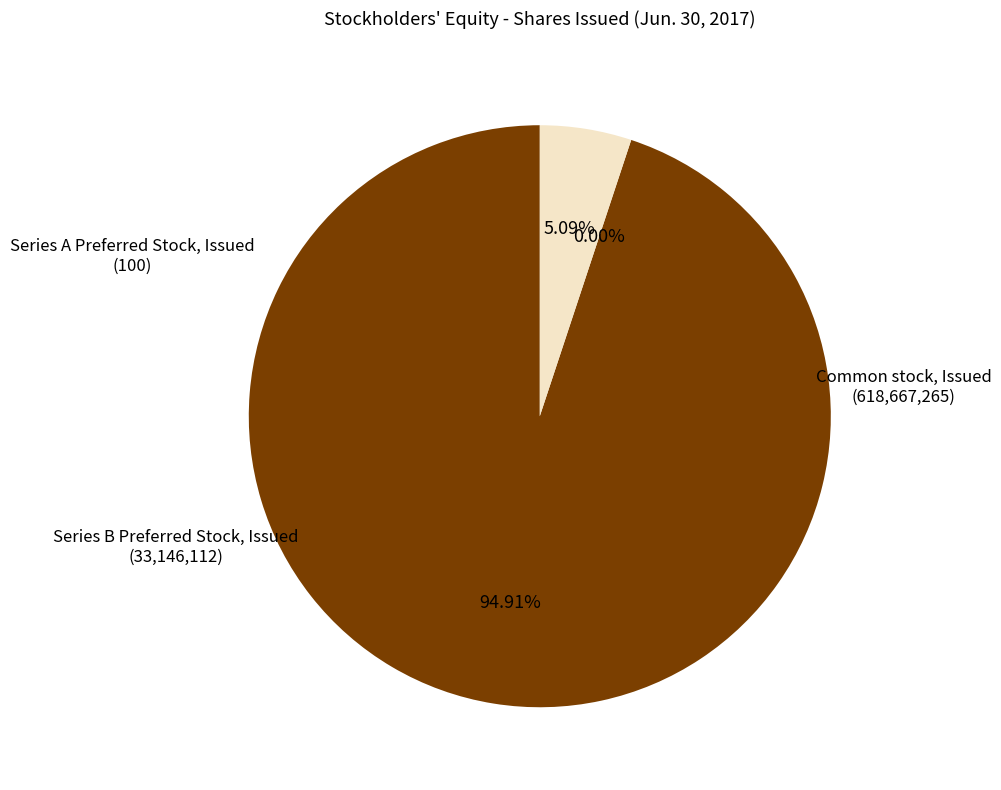

Between Common stock, Issued and Series A Preferred Stock, Issued, which is larger?

Common stock, Issued